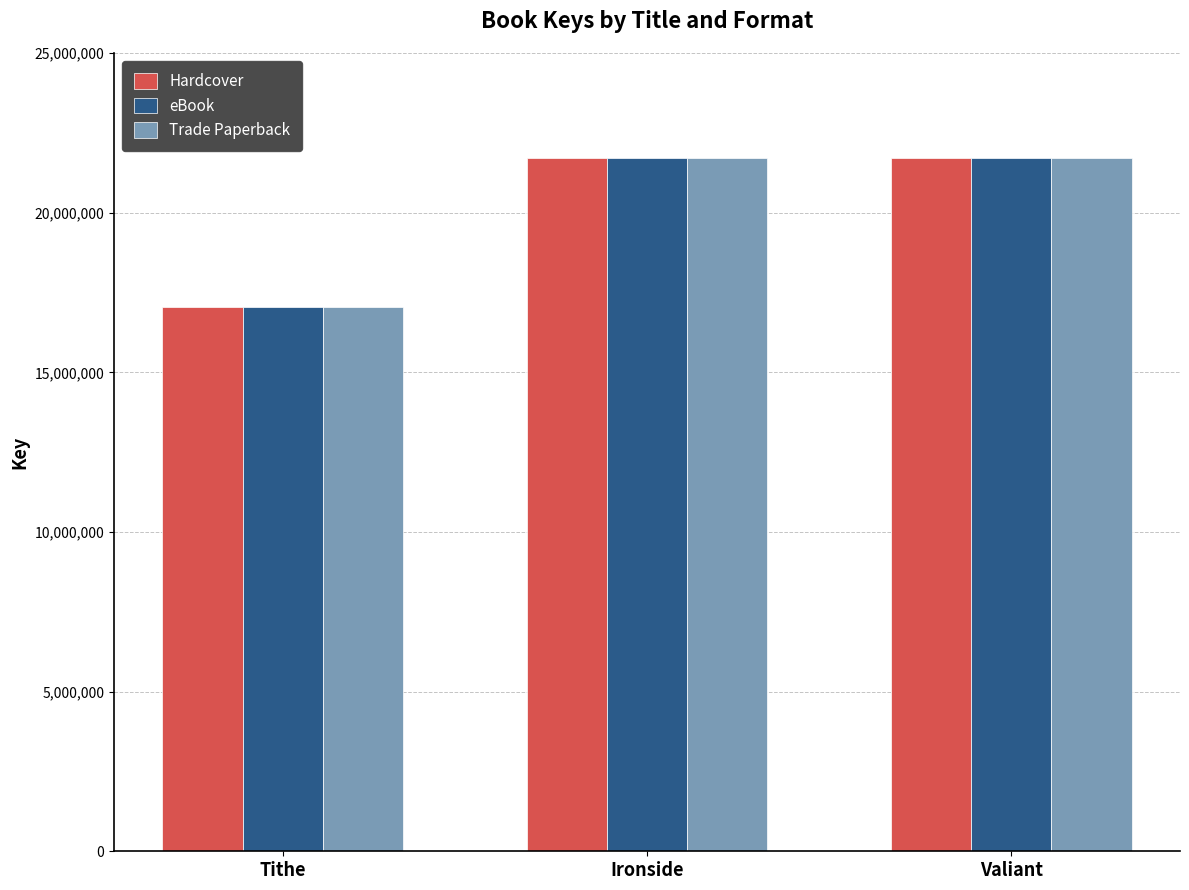

Is the value of Hardcover at Ironside greater than the value of Trade Paperback at Tithe?

Yes